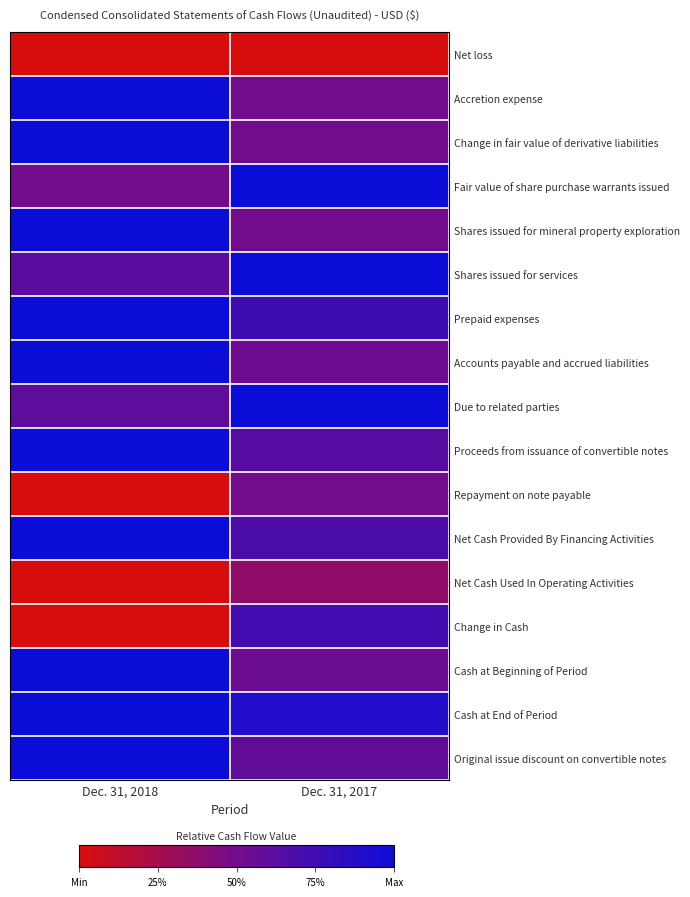

List the series in order of their peak value, highest first.

Accretion expense, Change in fair value of derivative liabilities, Fair value of share purchase warrants issued, Shares issued for mineral property exploration, Shares issued for services, Prepaid expenses, Accounts payable and accrued liabilities, Due to related parties, Proceeds from issuance of convertible notes, Net Cash Provided By Financing Activities, Cash at Beginning of Period, Cash at End of Period, Original issue discount on convertible notes, Change in Cash, Repayment on note payable, Net Cash Used In Operating Activities, Net loss